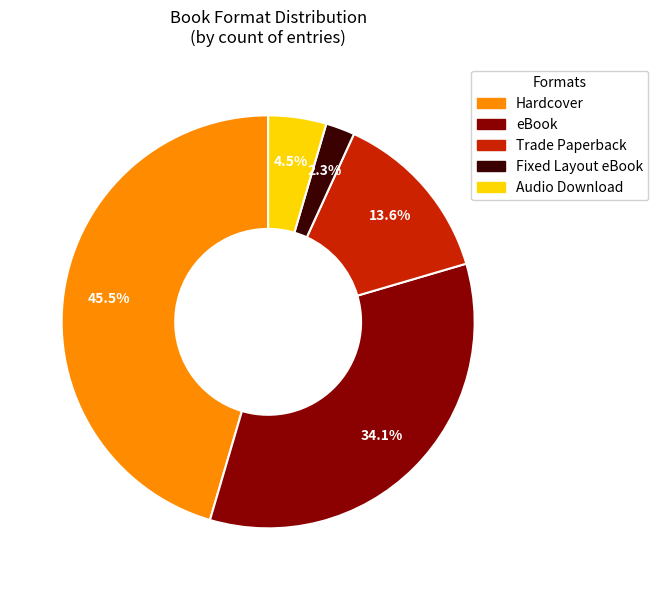

Combined, what portion of the pie is eBook and Trade Paperback?

47.7%